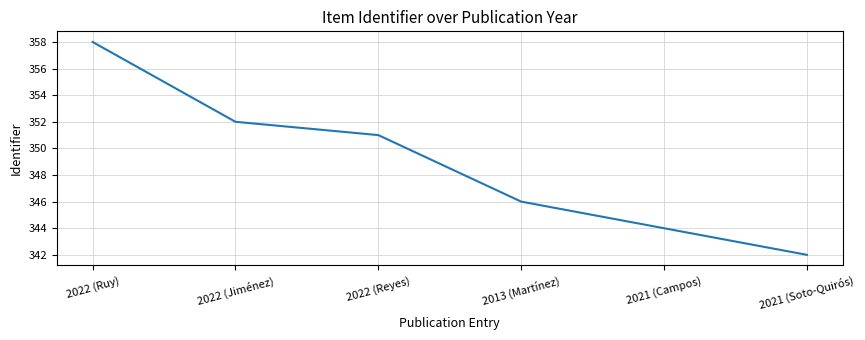

Is it true that the value at 2022 (Reyes) is 351?

True